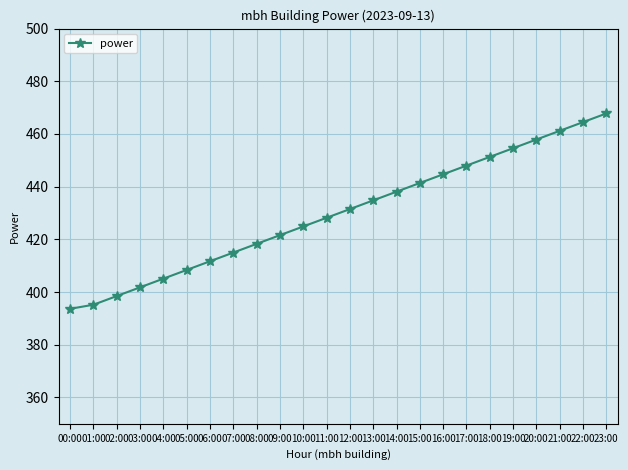

What is the ratio of the value at 09:00 to the value at 04:00?

1.0